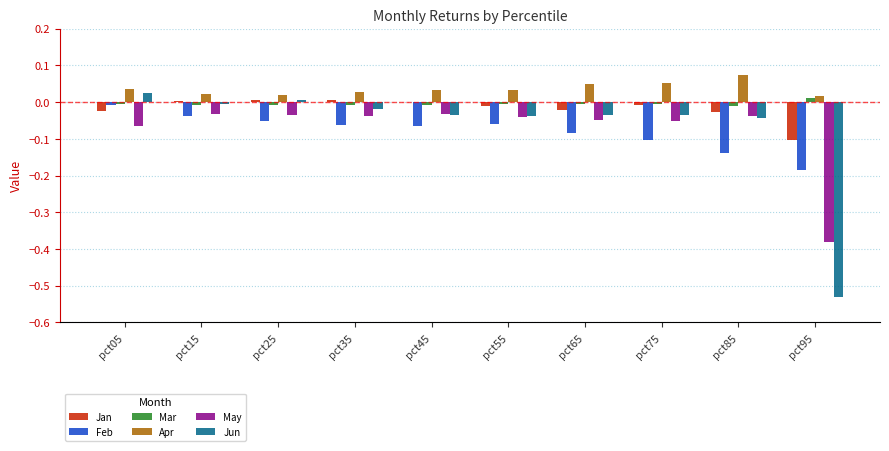

How many Mar values are between 0 and 1?

1